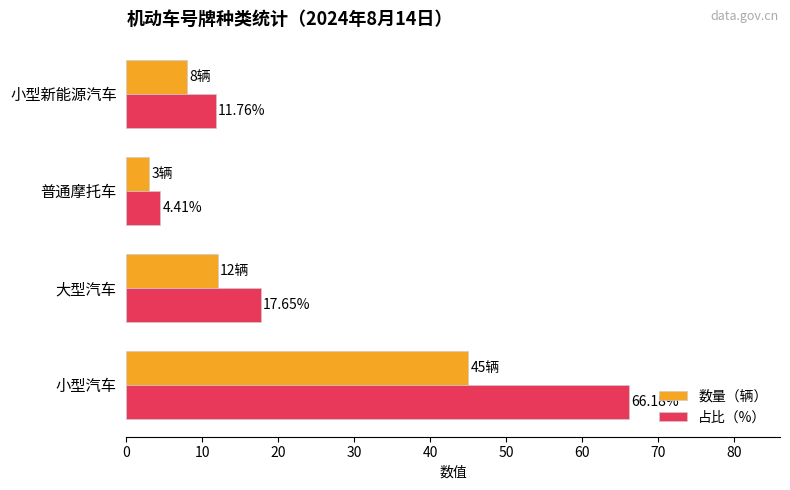

List the labels in order of 占比（%） value, largest first.

小型汽车, 大型汽车, 小型新能源汽车, 普通摩托车